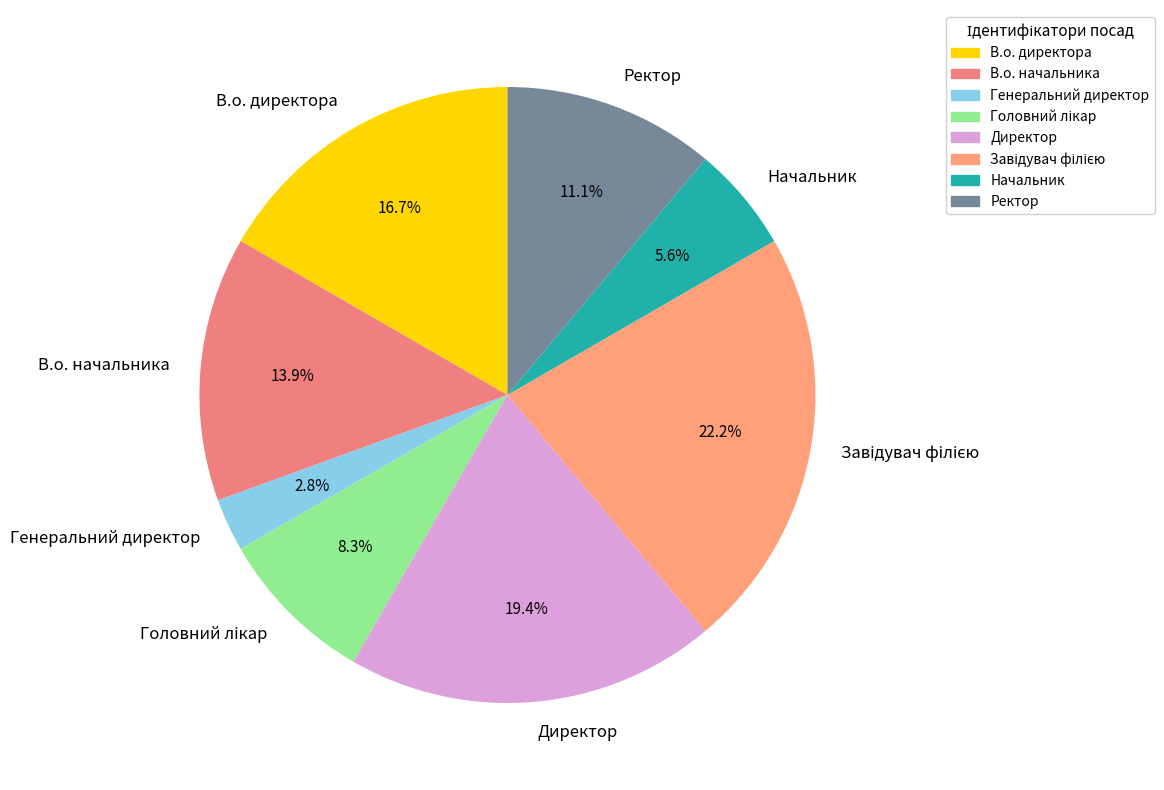

To the nearest percent, what is the difference between the В.о. директора and Начальник slice percentages?

11%